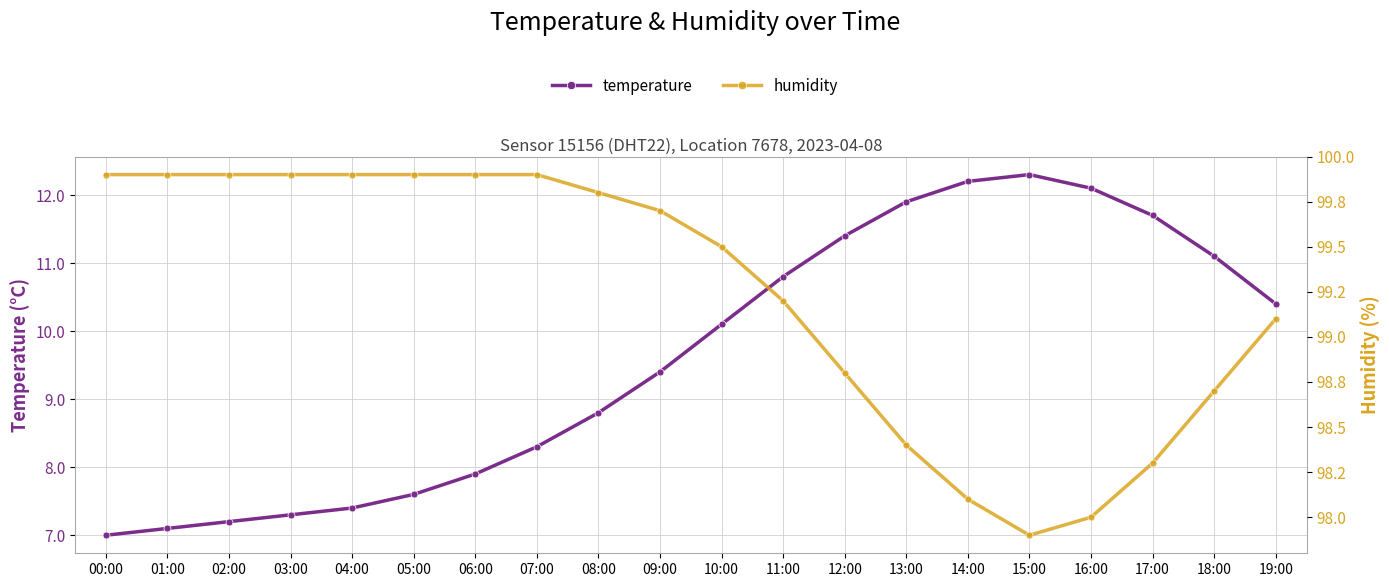

Reading right to left, transcribe all the data shown in this chart.

temperature: 19:00=10.4	18:00=11.1	17:00=11.7	16:00=12.1	15:00=12.3	14:00=12.2	13:00=11.9	12:00=11.4	11:00=10.8	10:00=10.1	09:00=9.4	08:00=8.8	07:00=8.3	06:00=7.9	05:00=7.6	04:00=7.4	03:00=7.3	02:00=7.2	01:00=7.1	00:00=7.0
humidity: 19:00=99.1	18:00=98.7	17:00=98.3	16:00=98.0	15:00=97.9	14:00=98.1	13:00=98.4	12:00=98.8	11:00=99.2	10:00=99.5	09:00=99.7	08:00=99.8	07:00=99.9	06:00=99.9	05:00=99.9	04:00=99.9	03:00=99.9	02:00=99.9	01:00=99.9	00:00=99.9